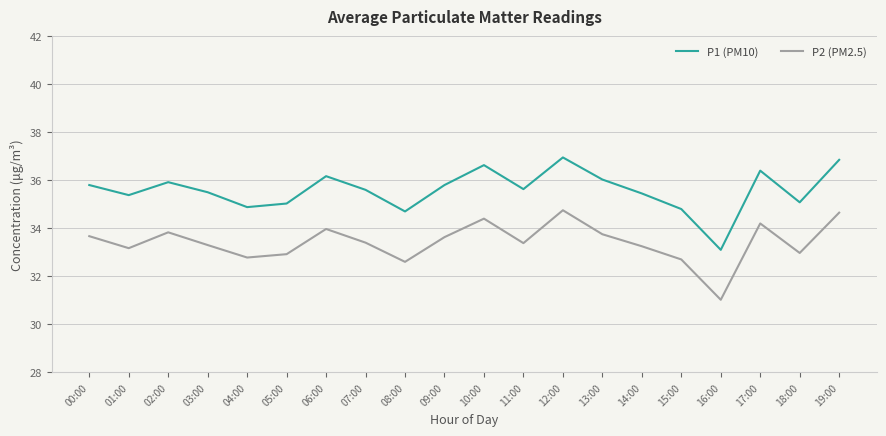

True or false: P1 (PM10) and P2 (PM2.5) intersect in this chart.

False